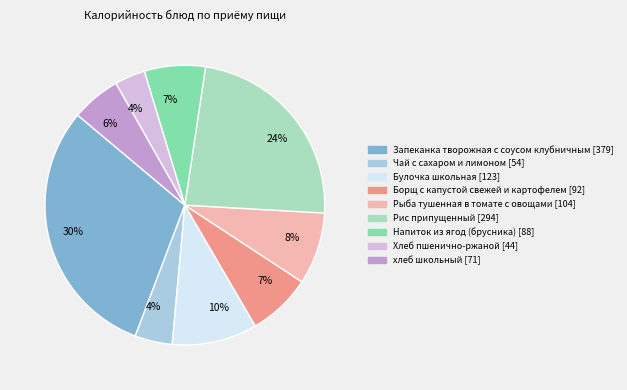

To the nearest percent, what is the average slice percentage?

11%